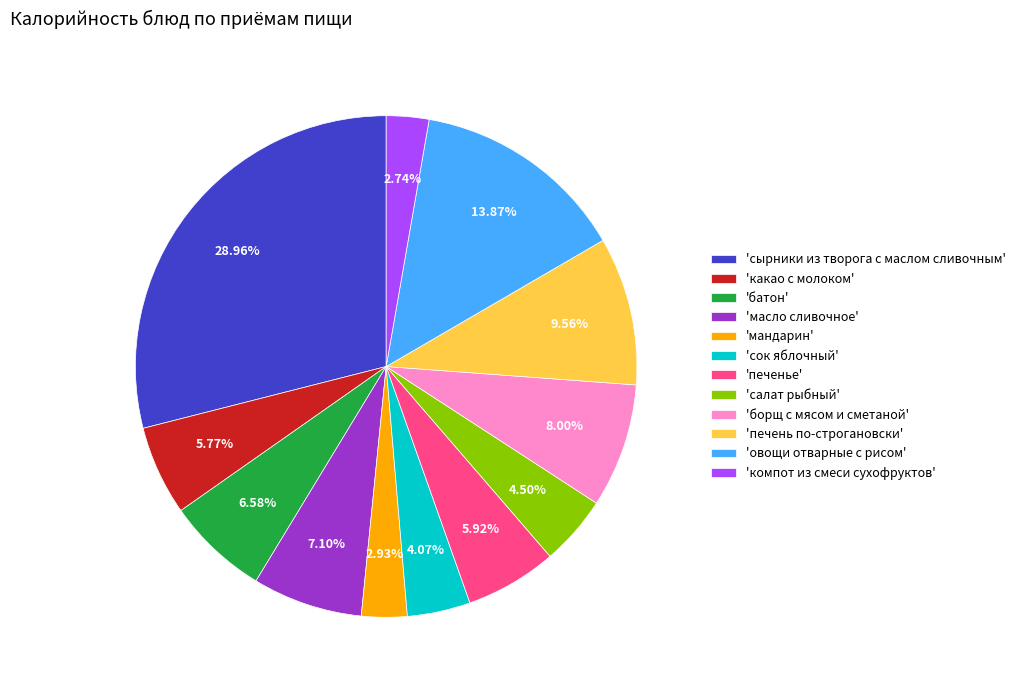

To the nearest percent, what is the difference between the largest and smallest slice percentages?

26%